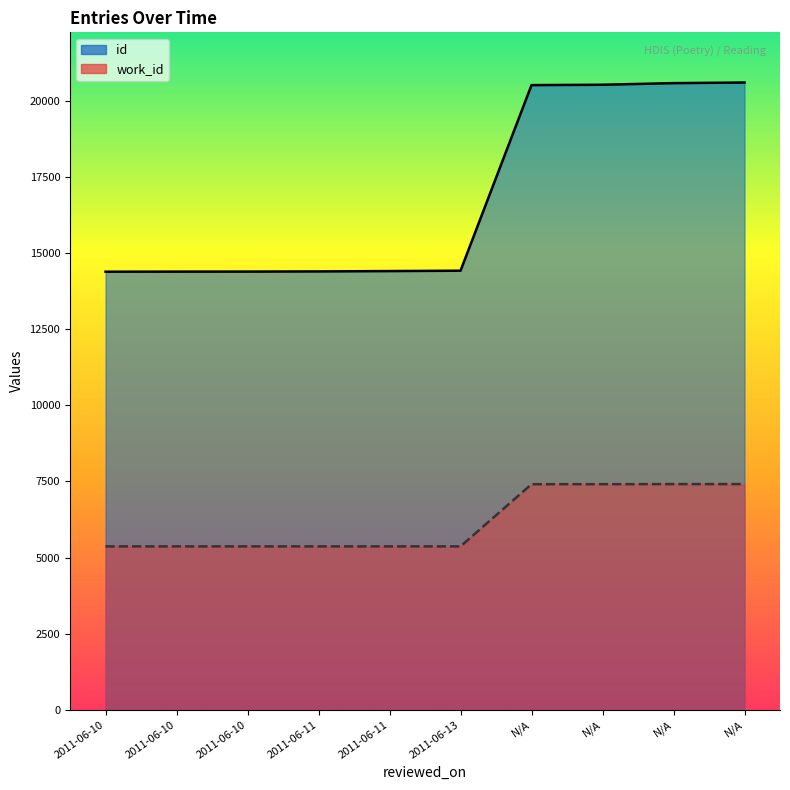

At 2011-06-11, list the series in order from smallest to largest.

work_id, id